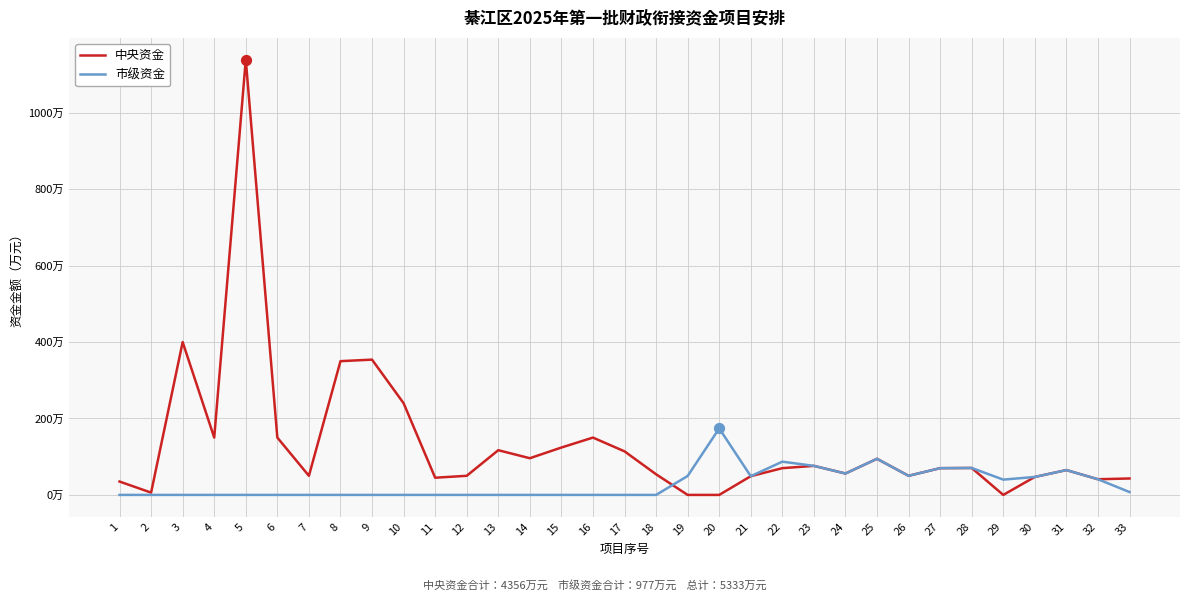

At which category is the sum across all series the highest?

5